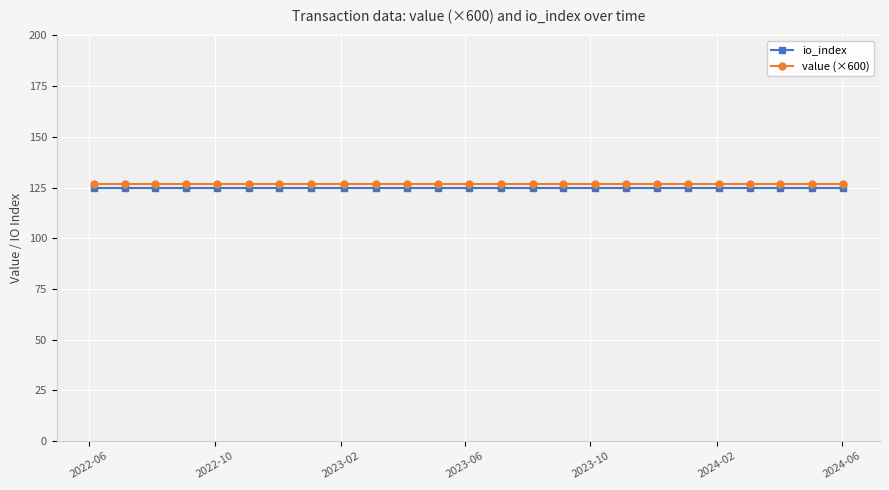

What is the value of the io_index point at the 5th from the left?

125.0